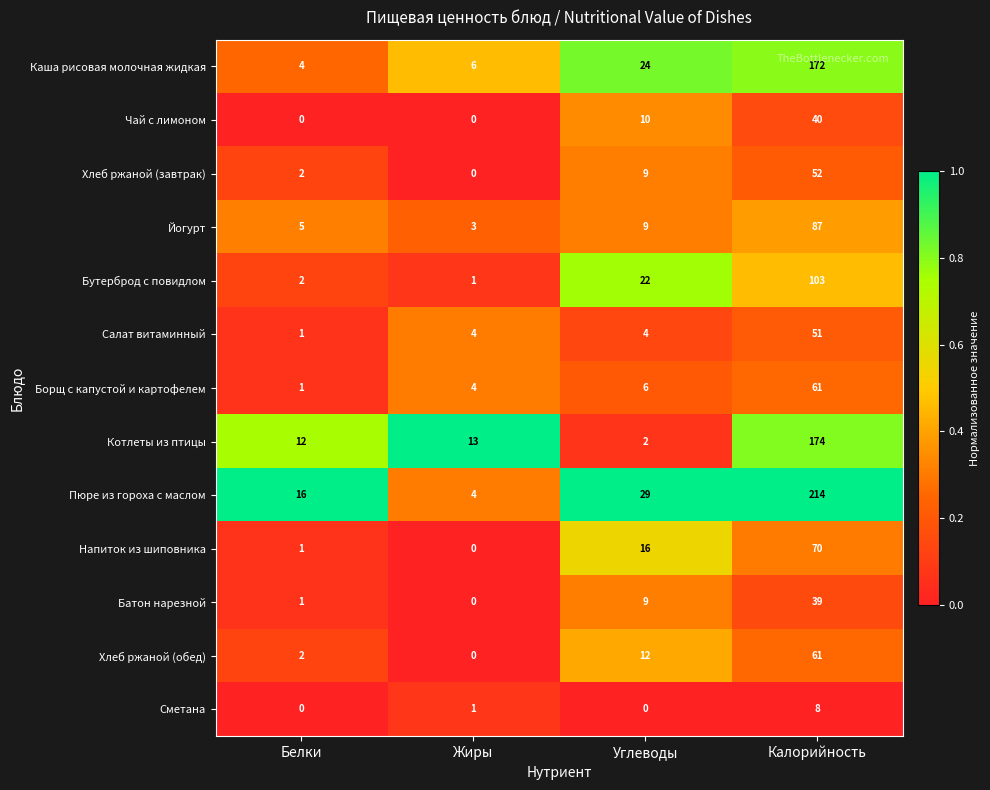

Read the Бутерброд с повидлом value at Углеводы.

22